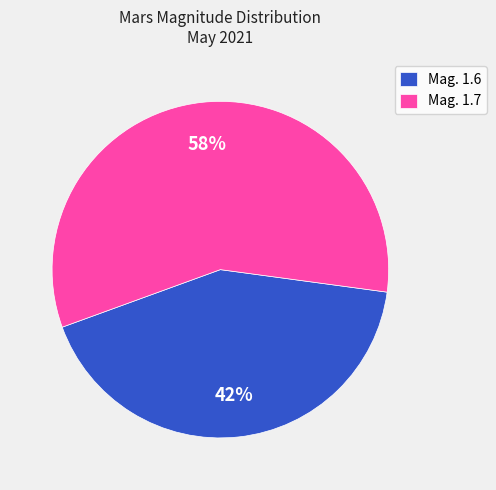

To the nearest percent, what is the combined percentage of Mag. 1.6 and Mag. 1.7?

100%